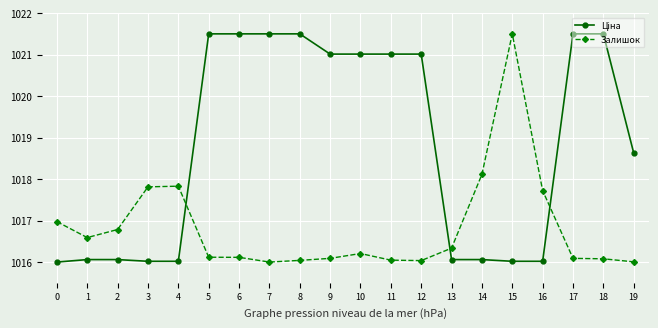

What is the sum of the Залишок values at 9 and 5?

2032.2